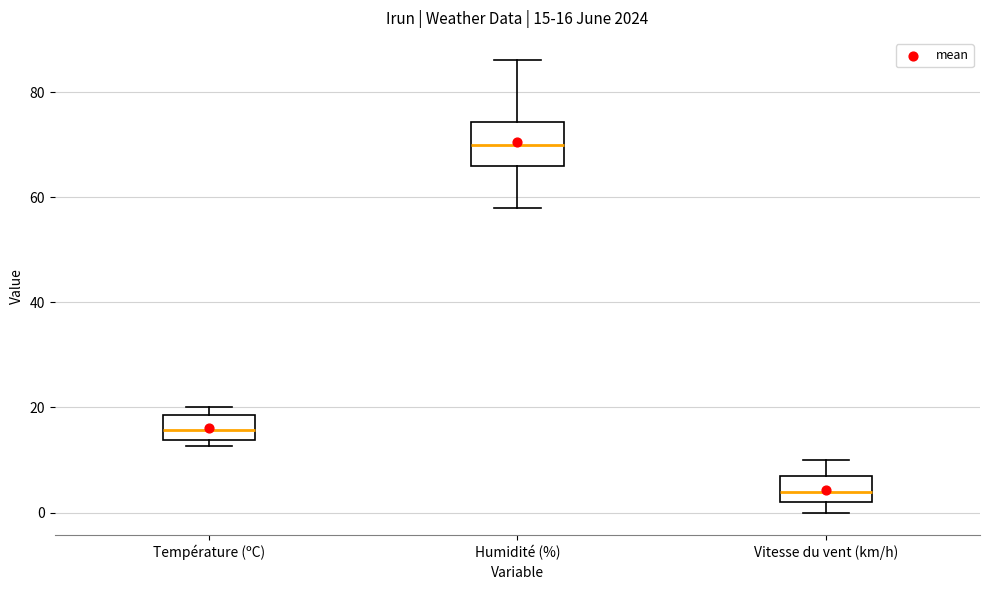

Which box's median line is the lowest?

Vitesse du vent (km/h)